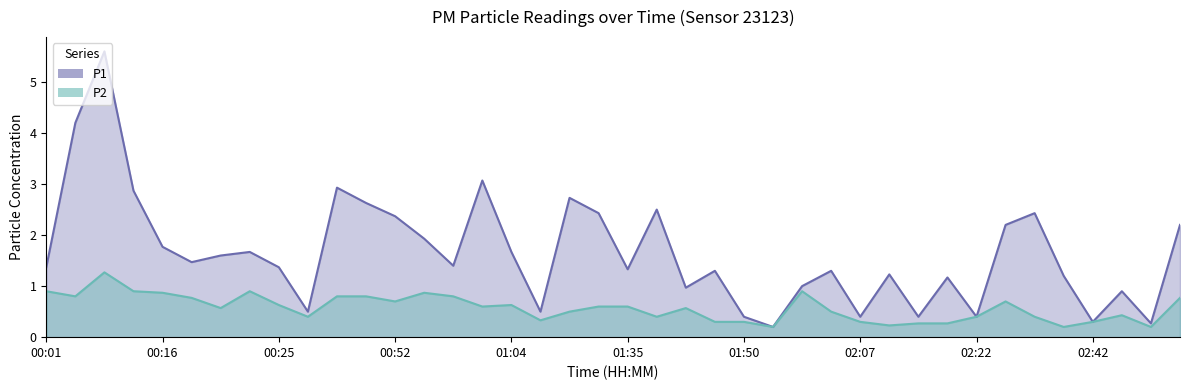

What position from the right is 00:52?

28